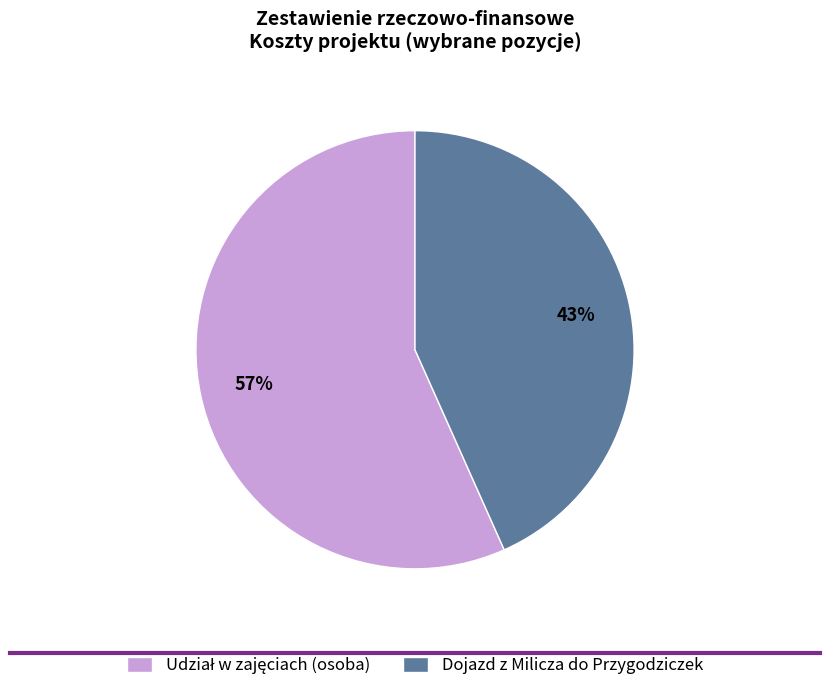

To the nearest percent, what is the average slice percentage?

50%